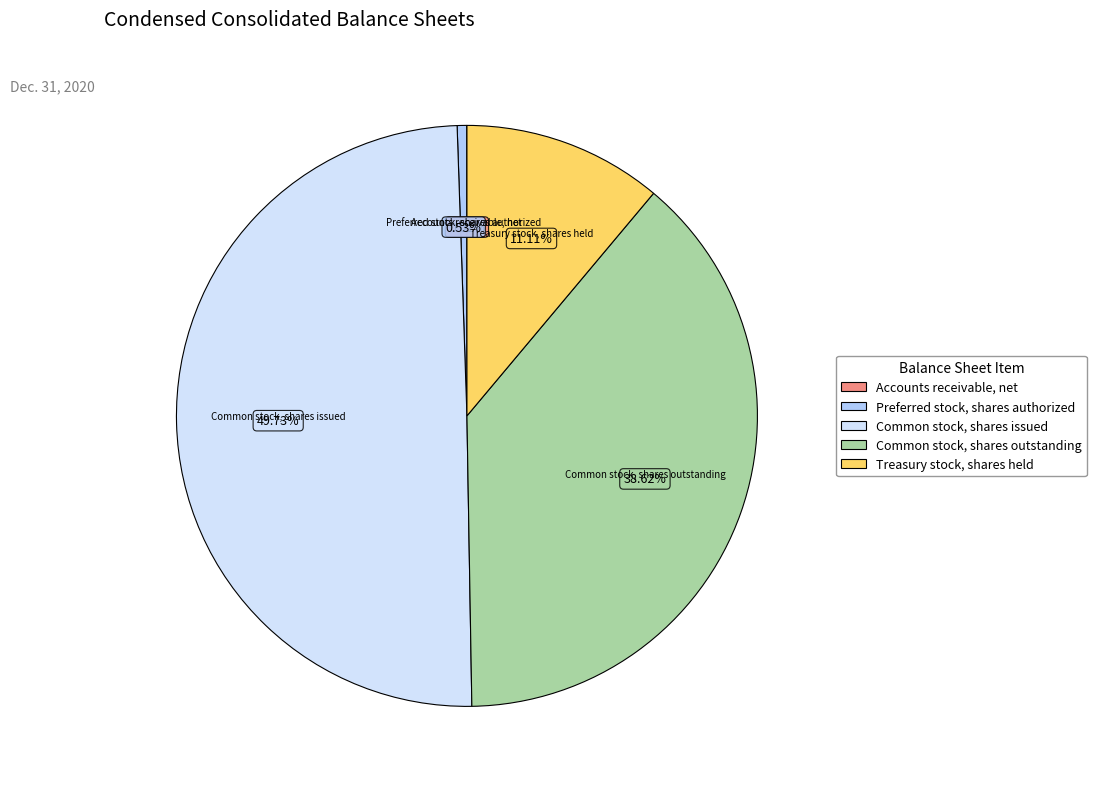

Do Preferred stock, shares authorized and Common stock, shares outstanding together represent more than half of the pie?

No